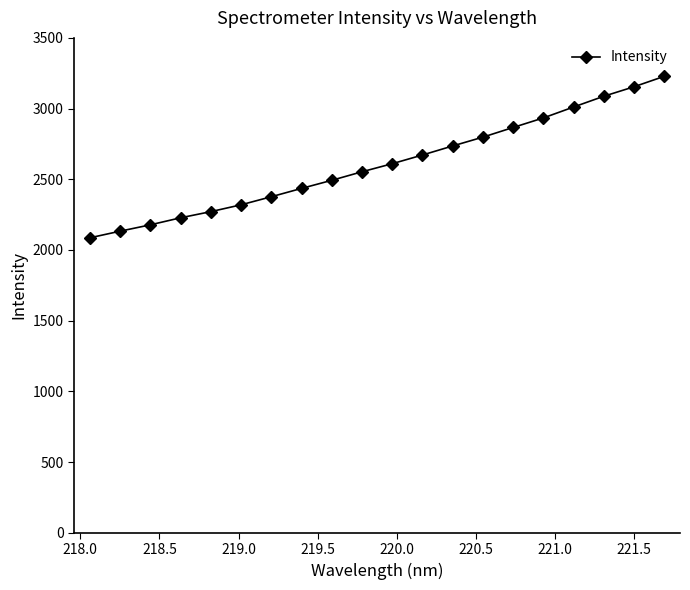

What is the greatest value displayed?

3228.0